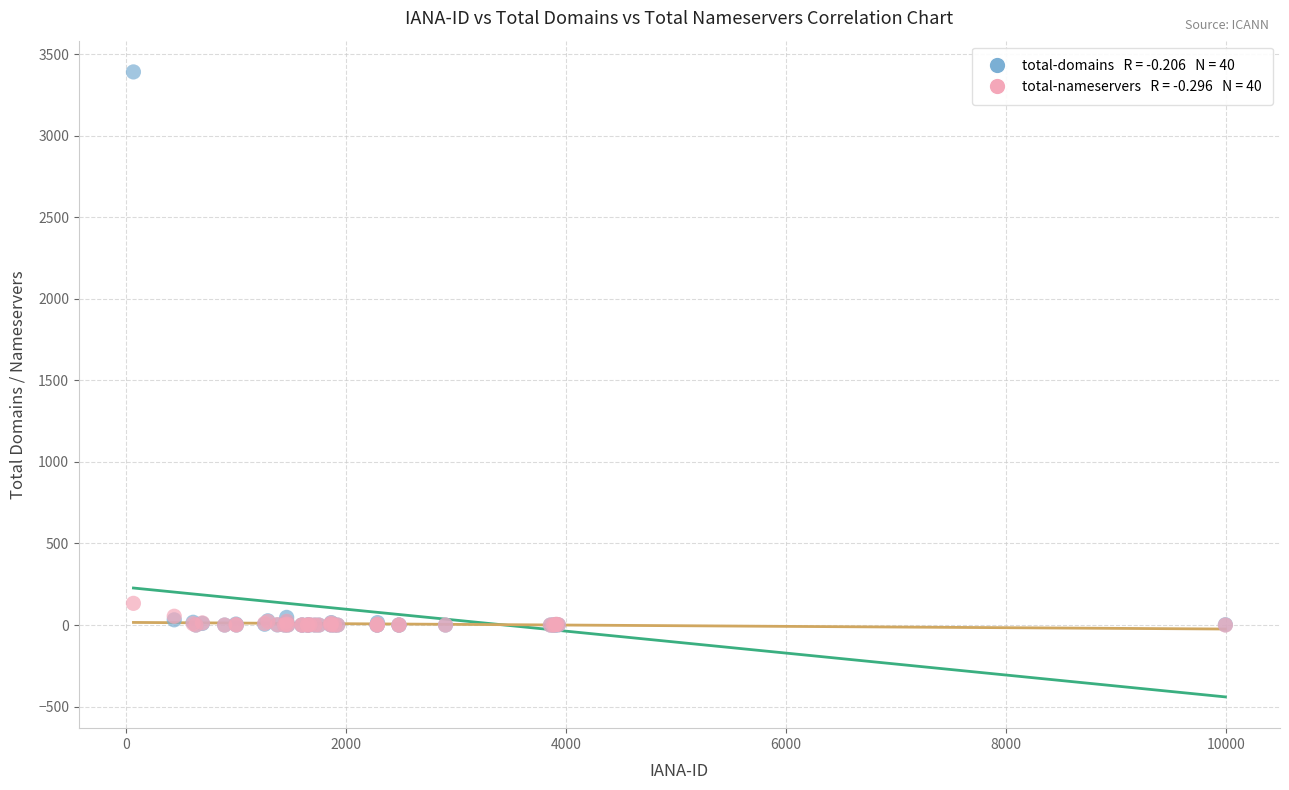

Across all series, what Y value is closest to 1695?

133